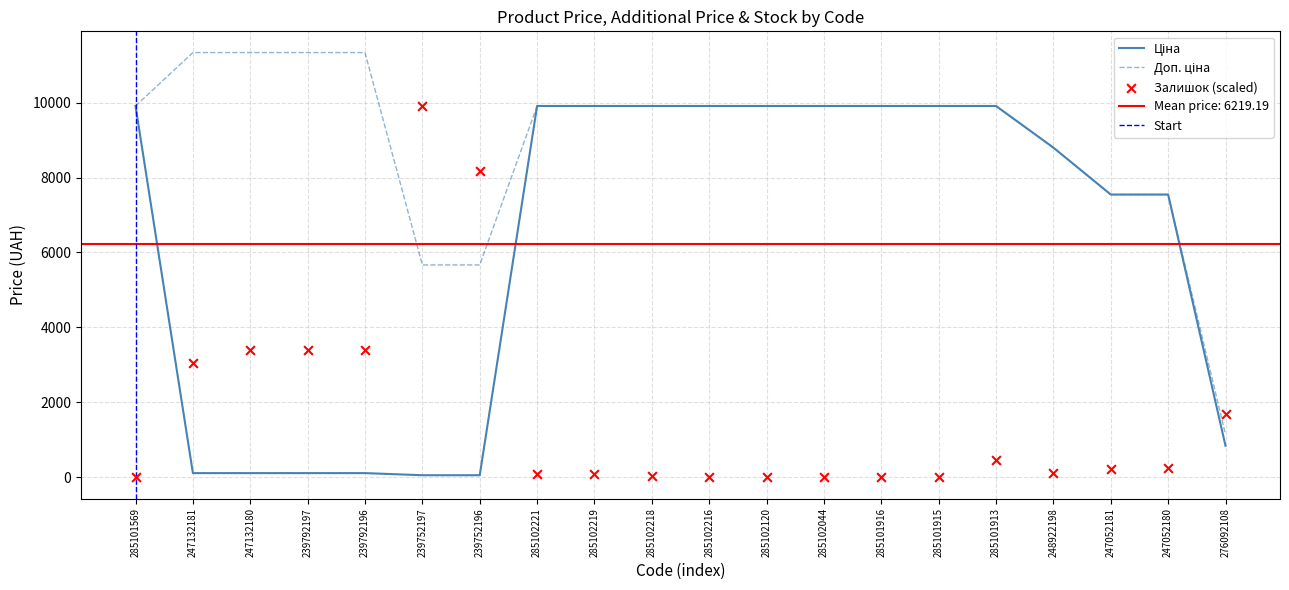

At which category is the sum across all series the highest?

285101913